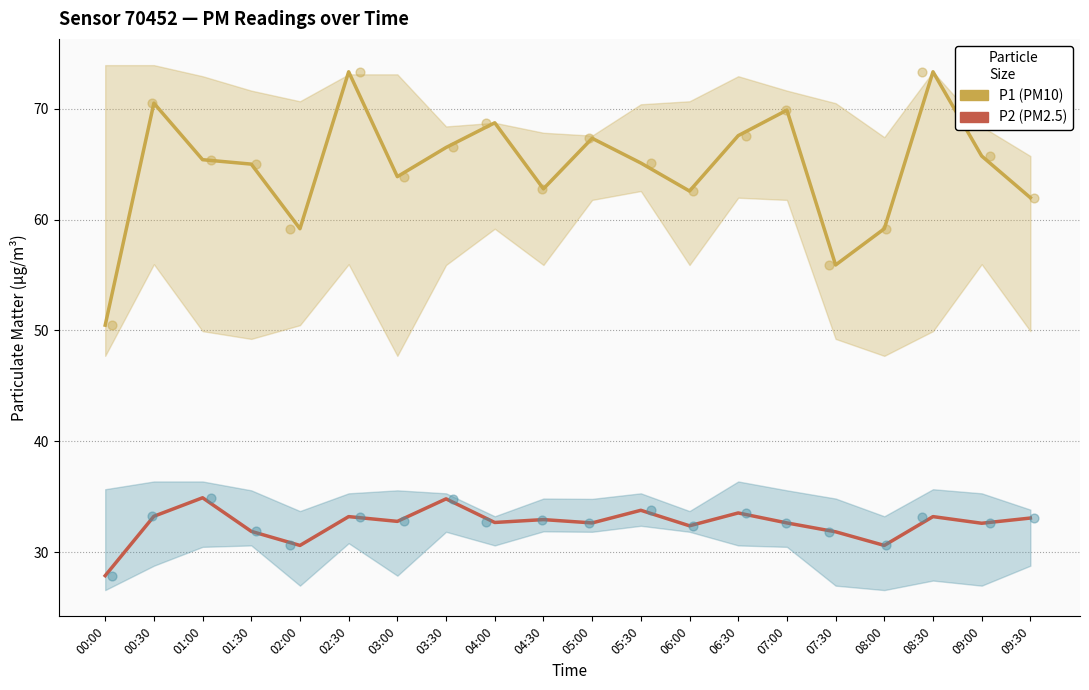

At which category is the sum across all series the highest?

02:30